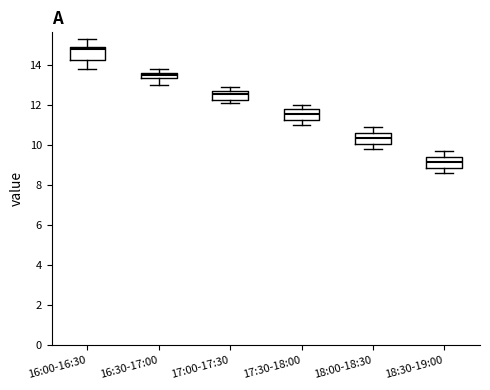

Where is the lower edge of the box for 17:00-17:30 on the y-axis? The values are not printed on the chart, so give them approximately, as read against the axis.

12.2